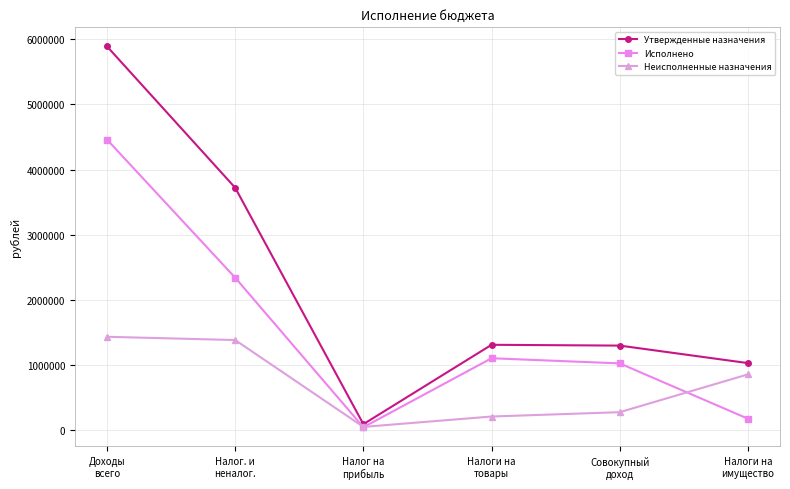

What is the label of the 4th point from the right?

Налог на
прибыль